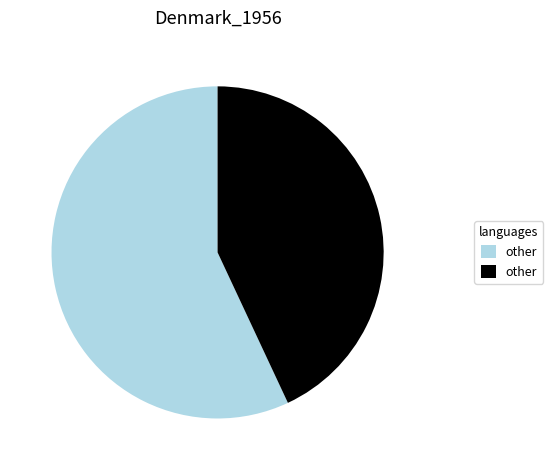

Is there a majority slice in this chart?

Yes